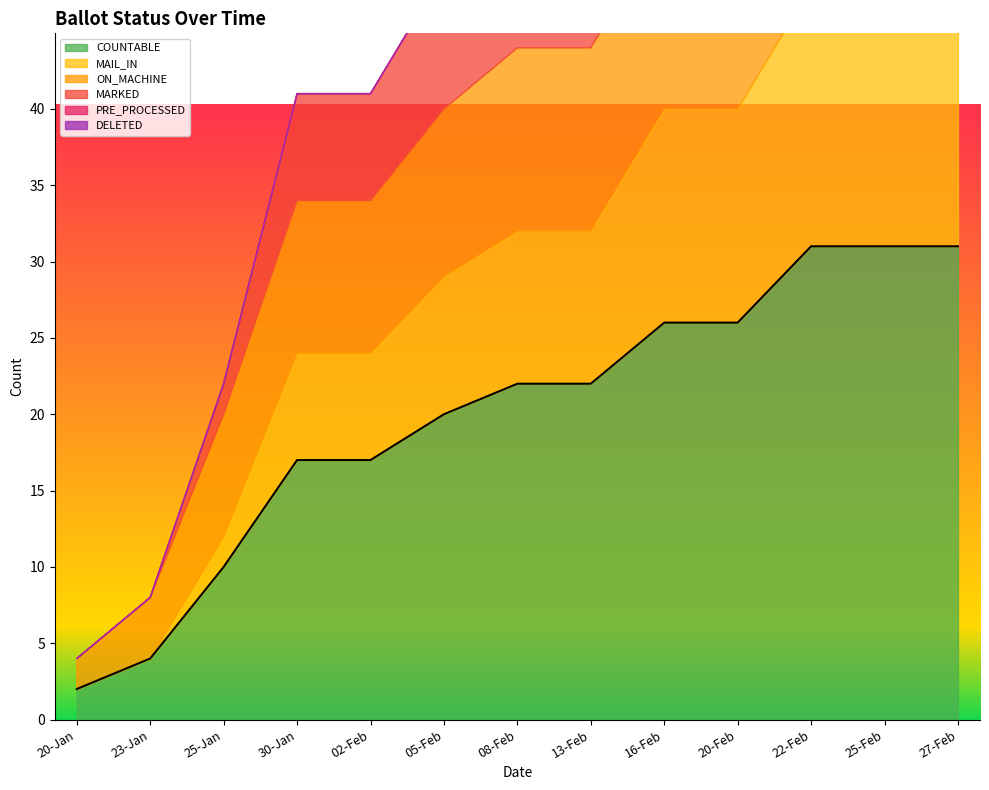

How many values in DELETED are above zero?

7